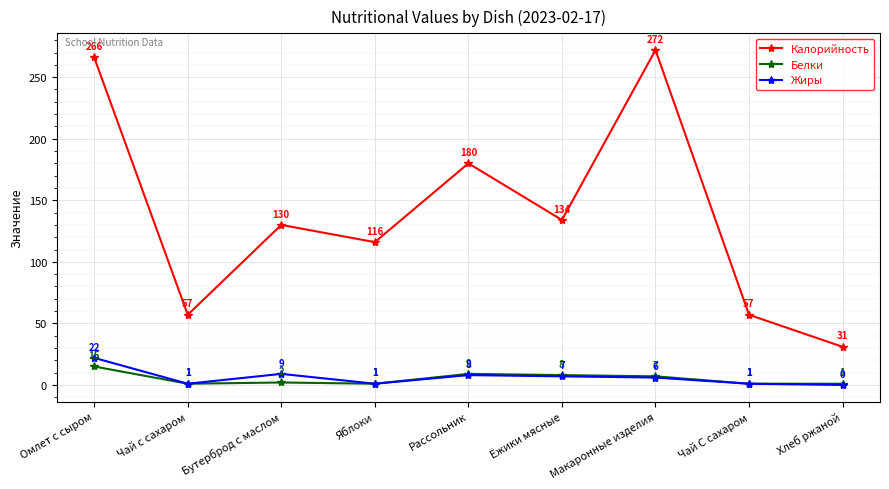

Is it true that Калорийность equals 67 at Бутерброд с маслом?

False